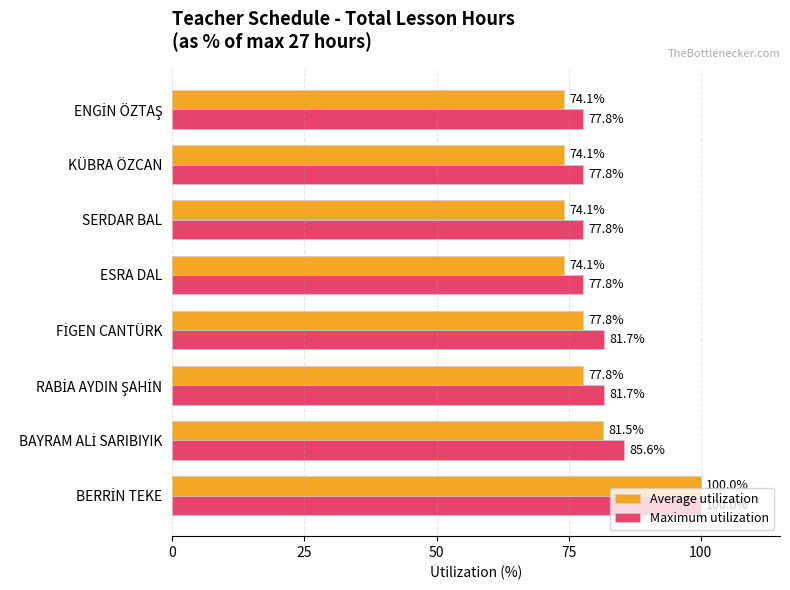

The Average utilization series shows 74.1 at SERDAR BAL. True or false?

True